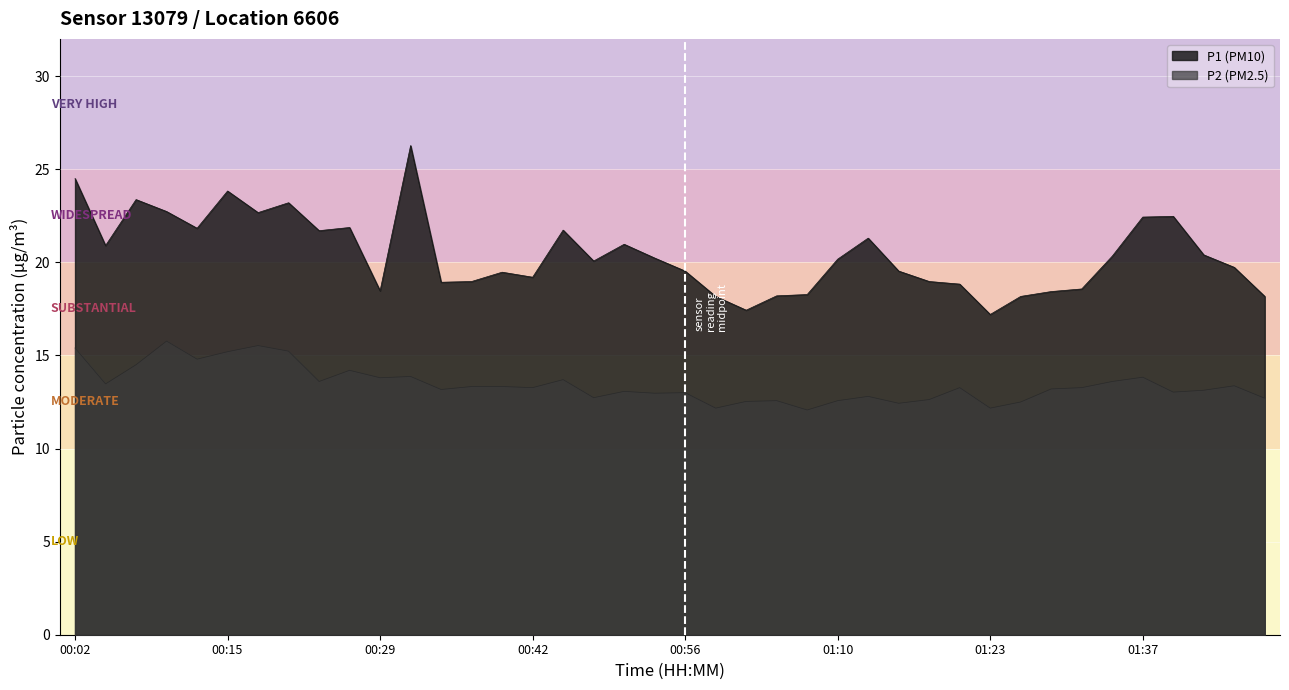

What is the spread (max minus min) of values at 01:23?

5.0